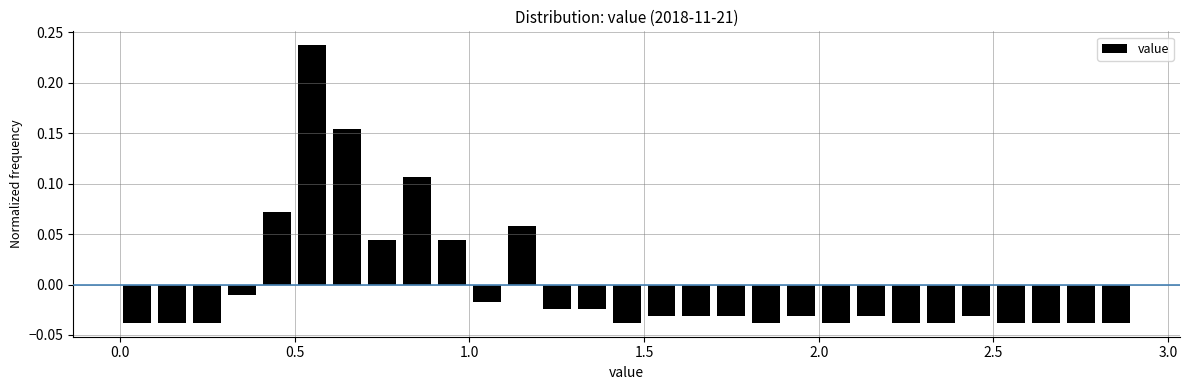

Read against the x-axis, roughly where is the centre of the tallest bar?

0.55